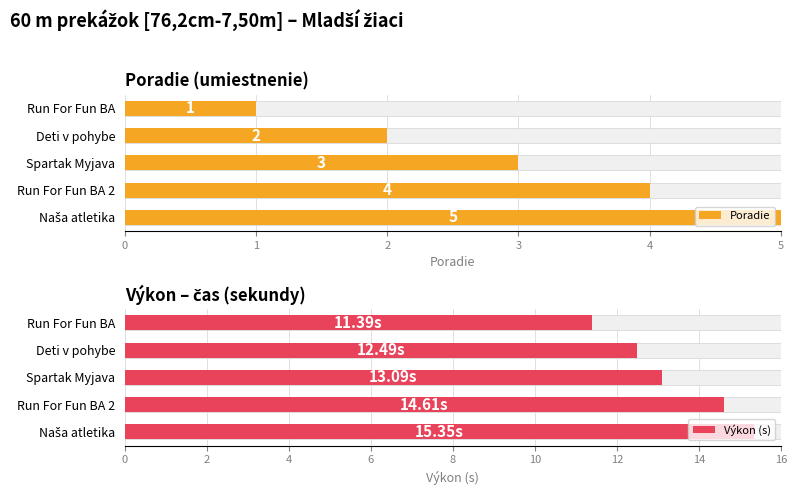

The Výkon (s) series shows 20.8 at 3. True or false?

False